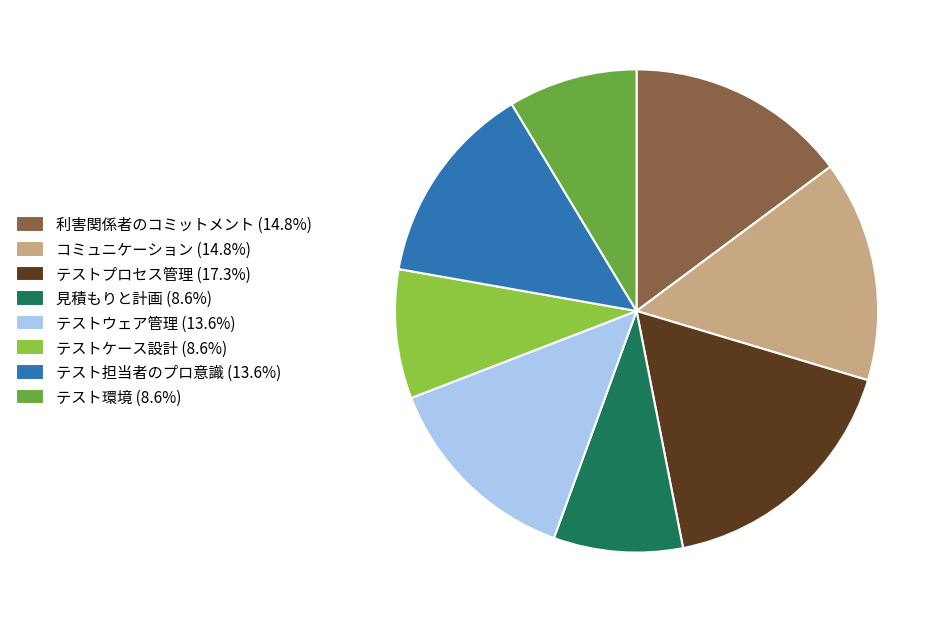

True or false: テストケース設計 accounts for 2% of the total.

False